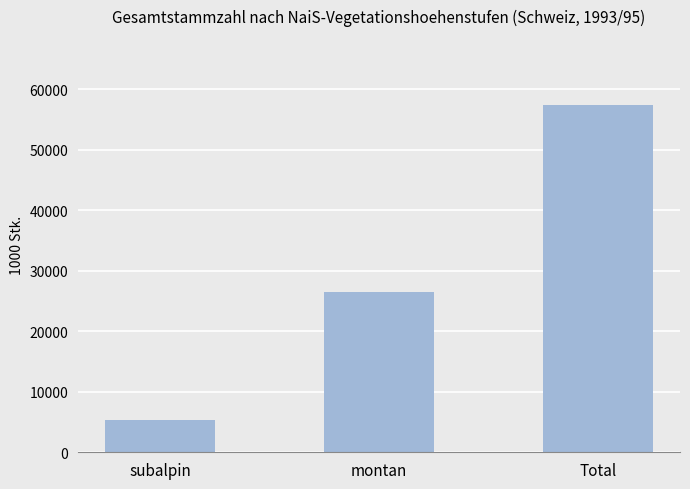

What is the average value?

29734